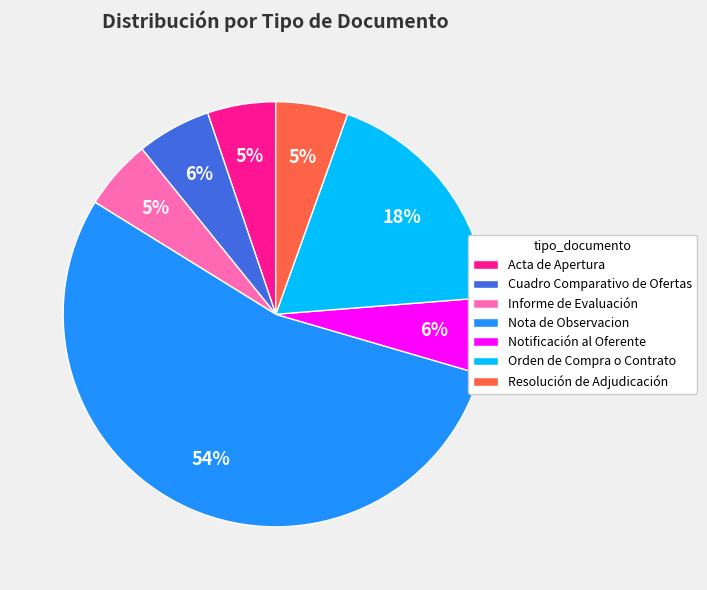

To the nearest percent, what portion does Acta de Apertura represent?

5%